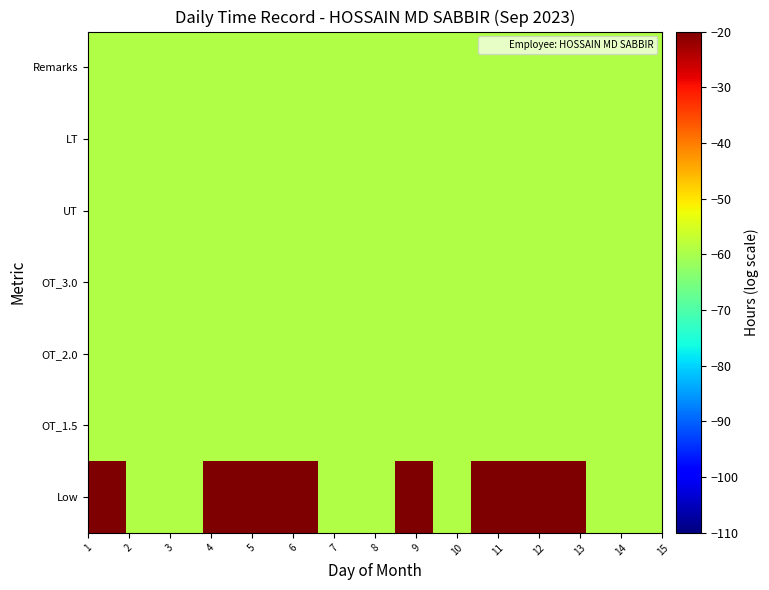

Reading right to left, transcribe all the data shown in this chart.

Low: -59.3	-59.3	-0.7	-0.6	-0.6	-59.3	-0.7	-59.3	-59.3	-0.7	-0.6	-0.7	-59.3	-59.3	-0.7
OT_1.5: -59.3	-59.3	-59.3	-59.3	-59.3	-59.3	-59.3	-59.3	-59.3	-59.3	-59.3	-59.3	-59.3	-59.3	-59.3
OT_2.0: -59.3	-59.3	-59.3	-59.3	-59.3	-59.3	-59.3	-59.3	-59.3	-59.3	-59.3	-59.3	-59.3	-59.3	-59.3
OT_3.0: -59.3	-59.3	-59.3	-59.3	-59.3	-59.3	-59.3	-59.3	-59.3	-59.3	-59.3	-59.3	-59.3	-59.3	-59.3
UT: -59.3	-59.3	-59.3	-59.3	-59.3	-59.3	-59.3	-59.3	-59.3	-59.3	-59.3	-59.3	-59.3	-59.3	-59.3
LT: -59.3	-59.3	-59.3	-59.3	-59.3	-59.3	-59.3	-59.3	-59.3	-59.3	-59.3	-59.3	-59.3	-59.3	-59.3
Remarks: -59.3	-59.3	-59.3	-59.3	-59.3	-59.3	-59.3	-59.3	-59.3	-59.3	-59.3	-59.3	-59.3	-59.3	-59.3